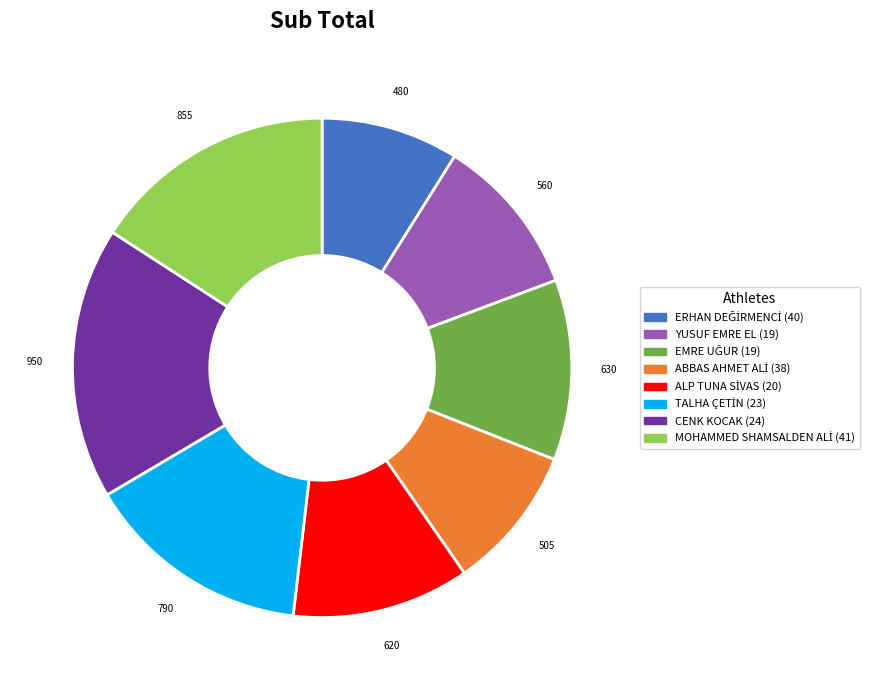

The YUSUF EMRE EL (19) slice represents 10% of the pie. True or false?

True